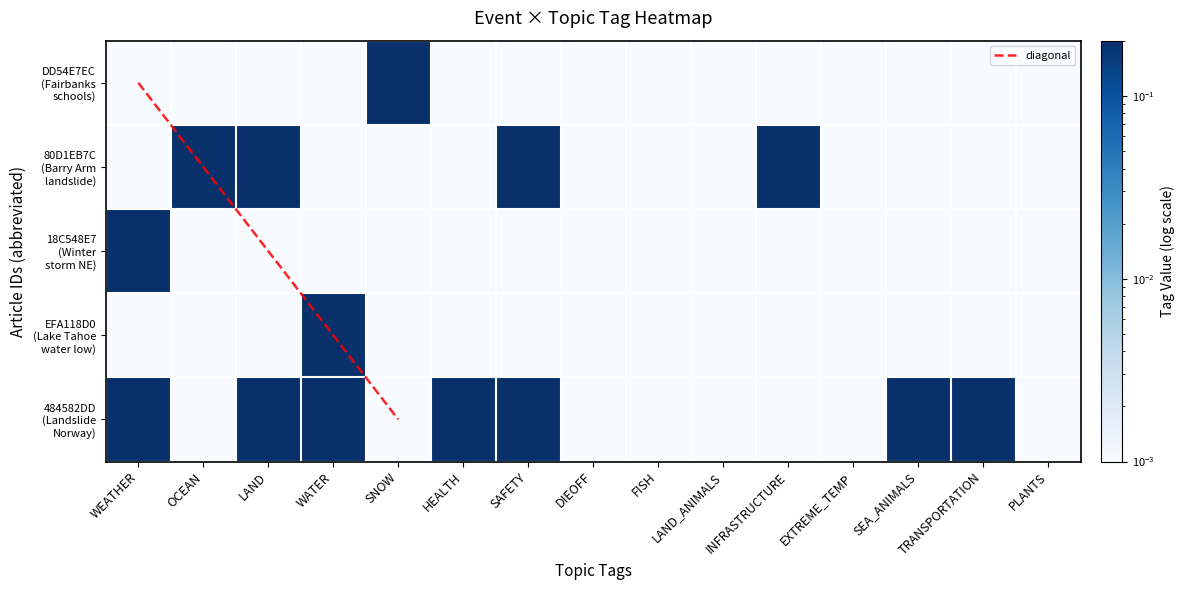

What is the average value of the 80D1EB7C series?

0.3